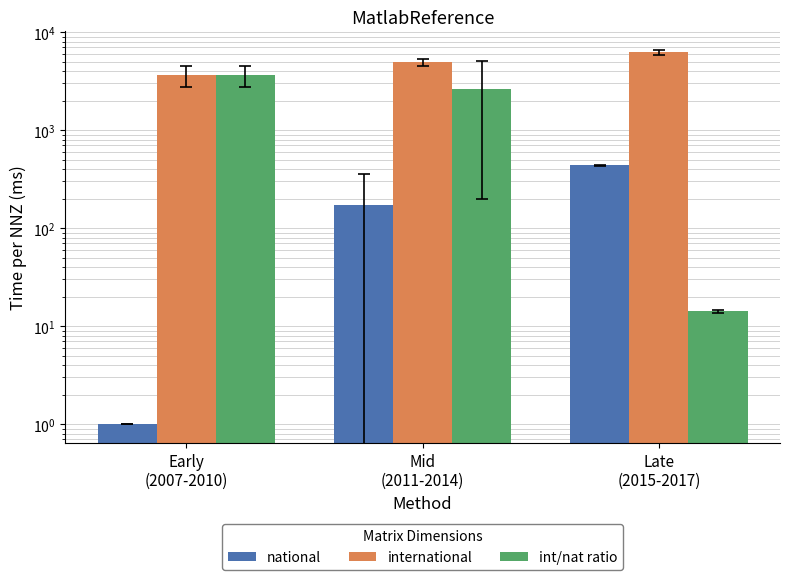

Is the value of international at Mid
(2011-2014) greater than the value of int/nat ratio at Late
(2015-2017)?

Yes